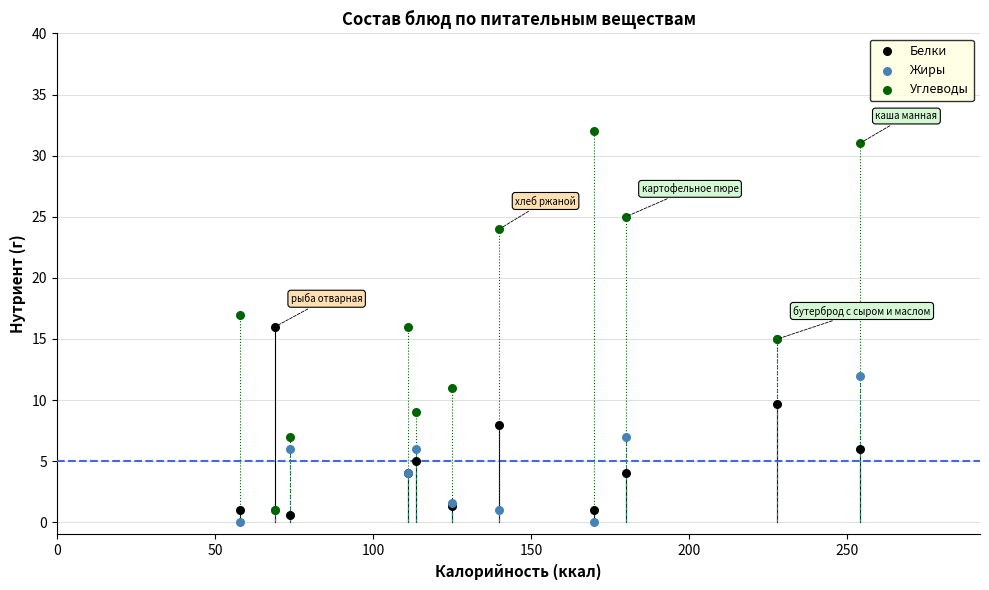

What are all the series names shown in the legend?

Белки, Жиры, Углеводы